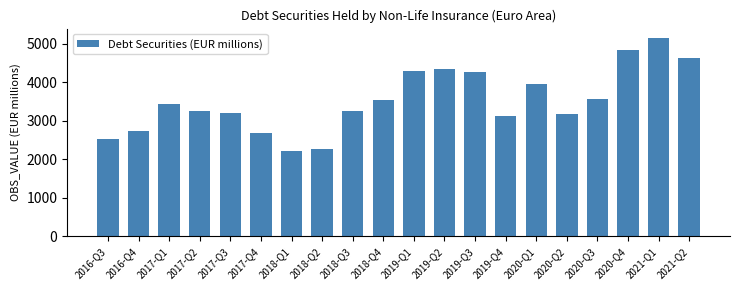

Between 2020-Q1 and 2016-Q4, which is larger?

2020-Q1